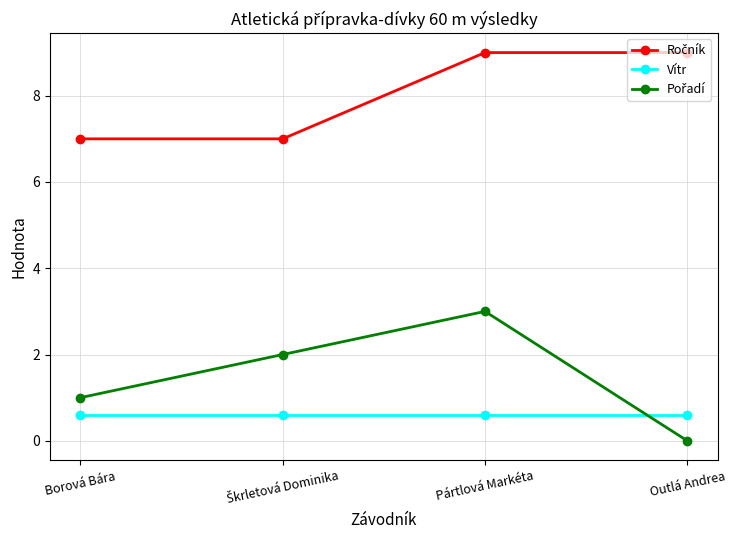

What is the total value across all series at Pártlová Markéta?

12.6